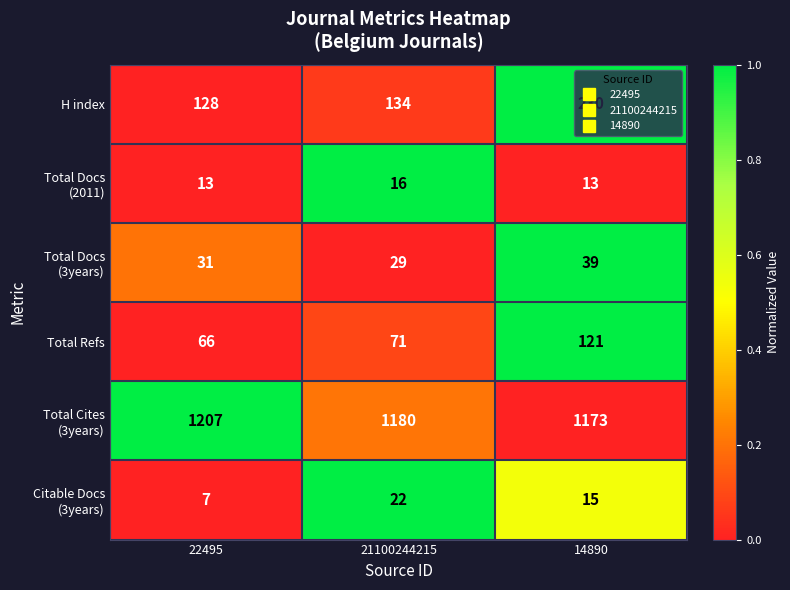

At which category is the sum across all series the highest?

14890